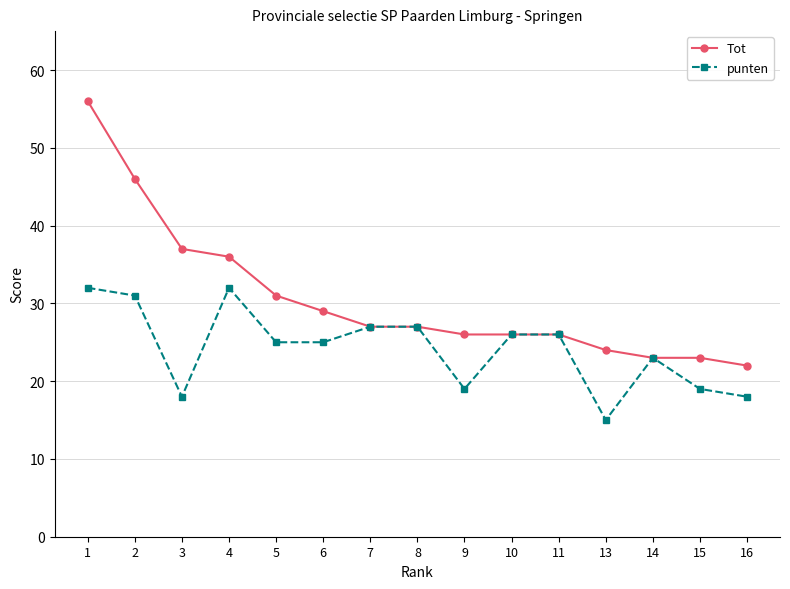

How many distinct data groups are displayed?

2